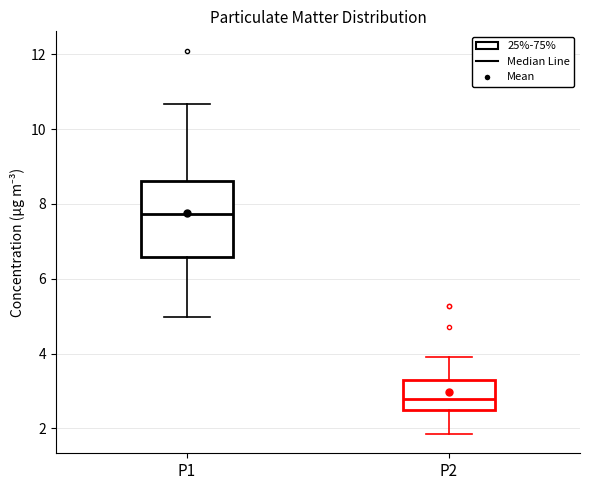

Where is the lower edge of the box for P1 on the y-axis? The values are not printed on the chart, so give them approximately, as read against the axis.

6.6